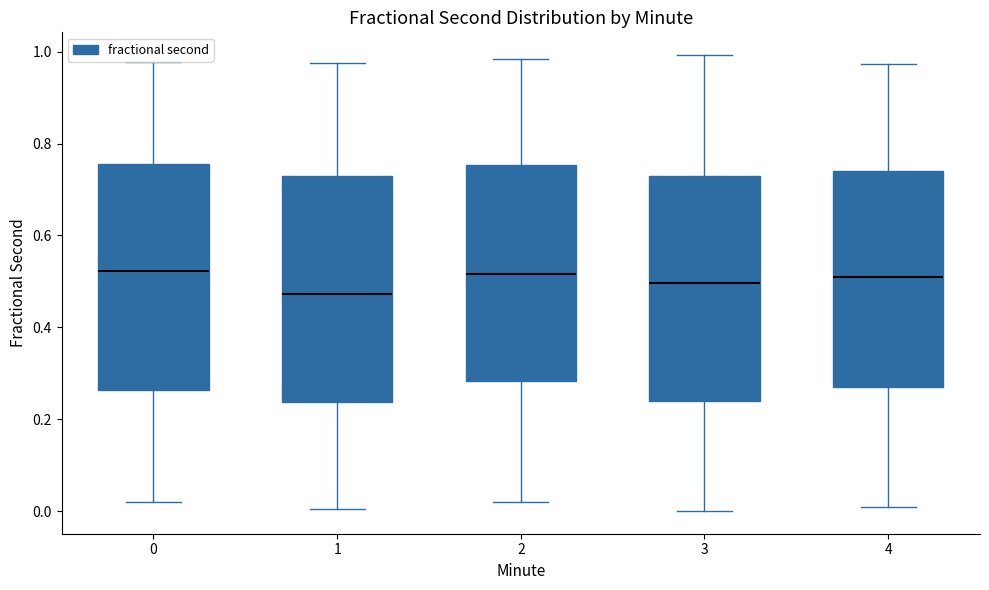

Reading left to right, transcribe this box plot: for each box, give where its median line is, the range the box spans, and where its two whiskers end, as read against the y-axis. The values are not printed on the chart, so give them approximately, as read against the axis.

0: median 0.52, box 0.26 to 0.76, whiskers 0.02 to 0.98
1: median 0.48, box 0.24 to 0.72, whiskers 0.00 to 0.98
2: median 0.52, box 0.28 to 0.76, whiskers 0.02 to 0.98
3: median 0.50, box 0.24 to 0.74, whiskers 0.00 to 1.00
4: median 0.50, box 0.28 to 0.74, whiskers 0.00 to 0.98